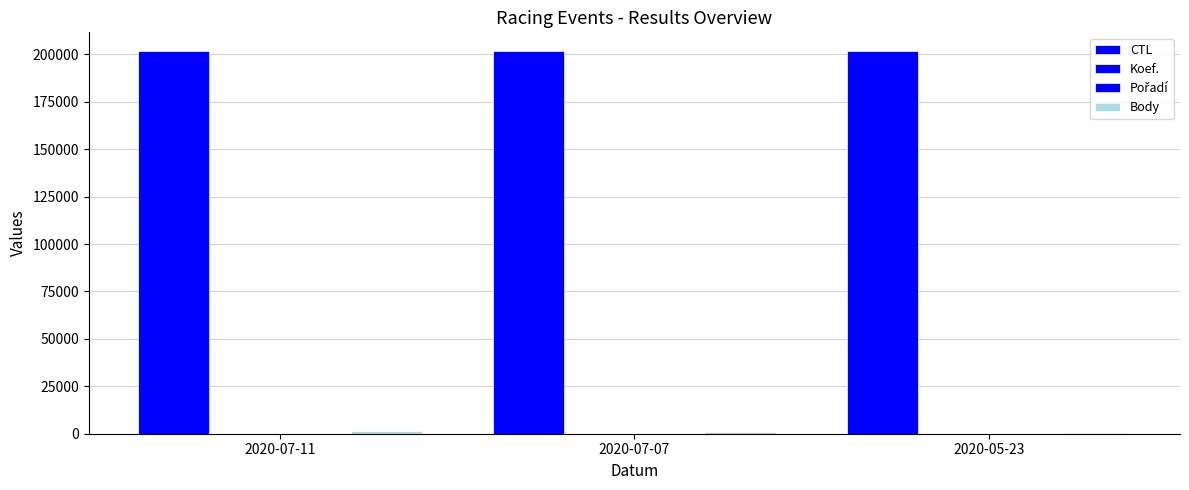

Count the number of categories in the chart.

3